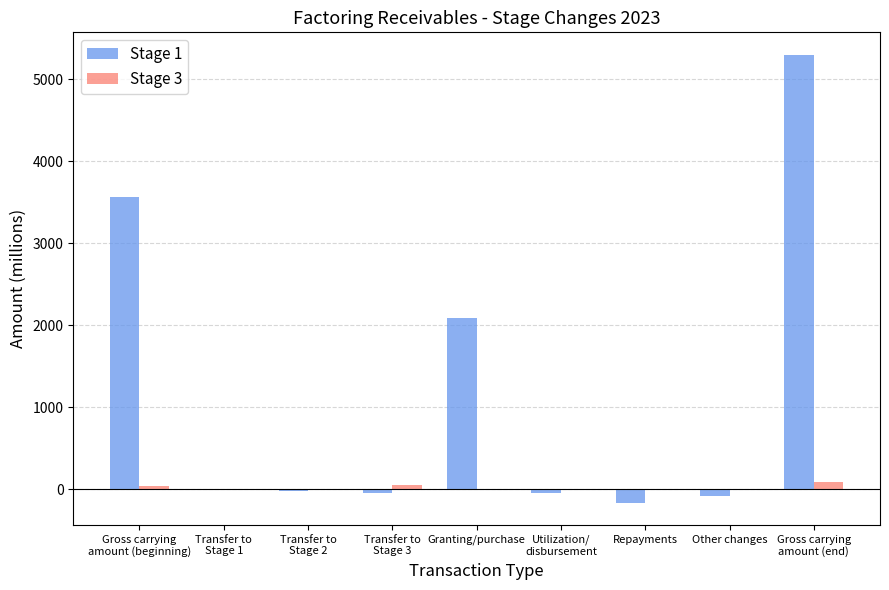

What is the total value across all series at Granting/purchase?

2089